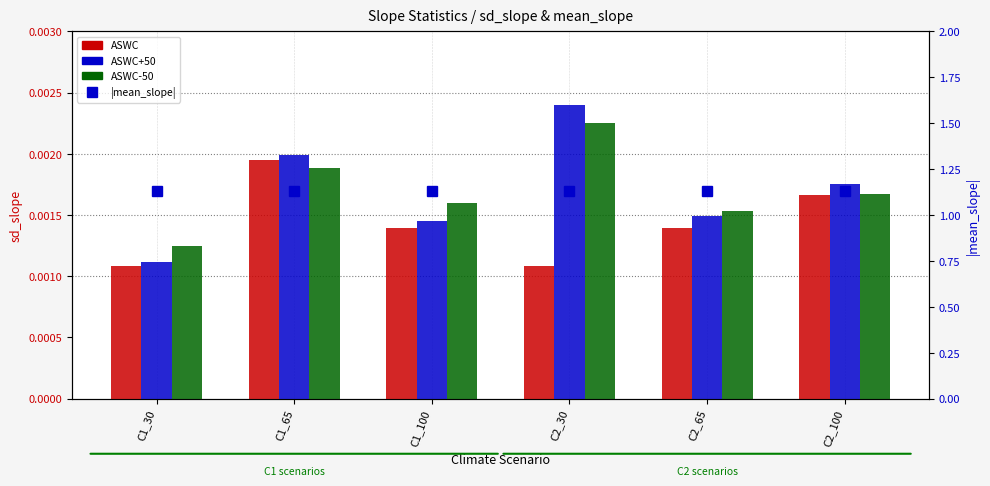

Is it true that |mean_slope| equals 1.1 at C1_65?

True